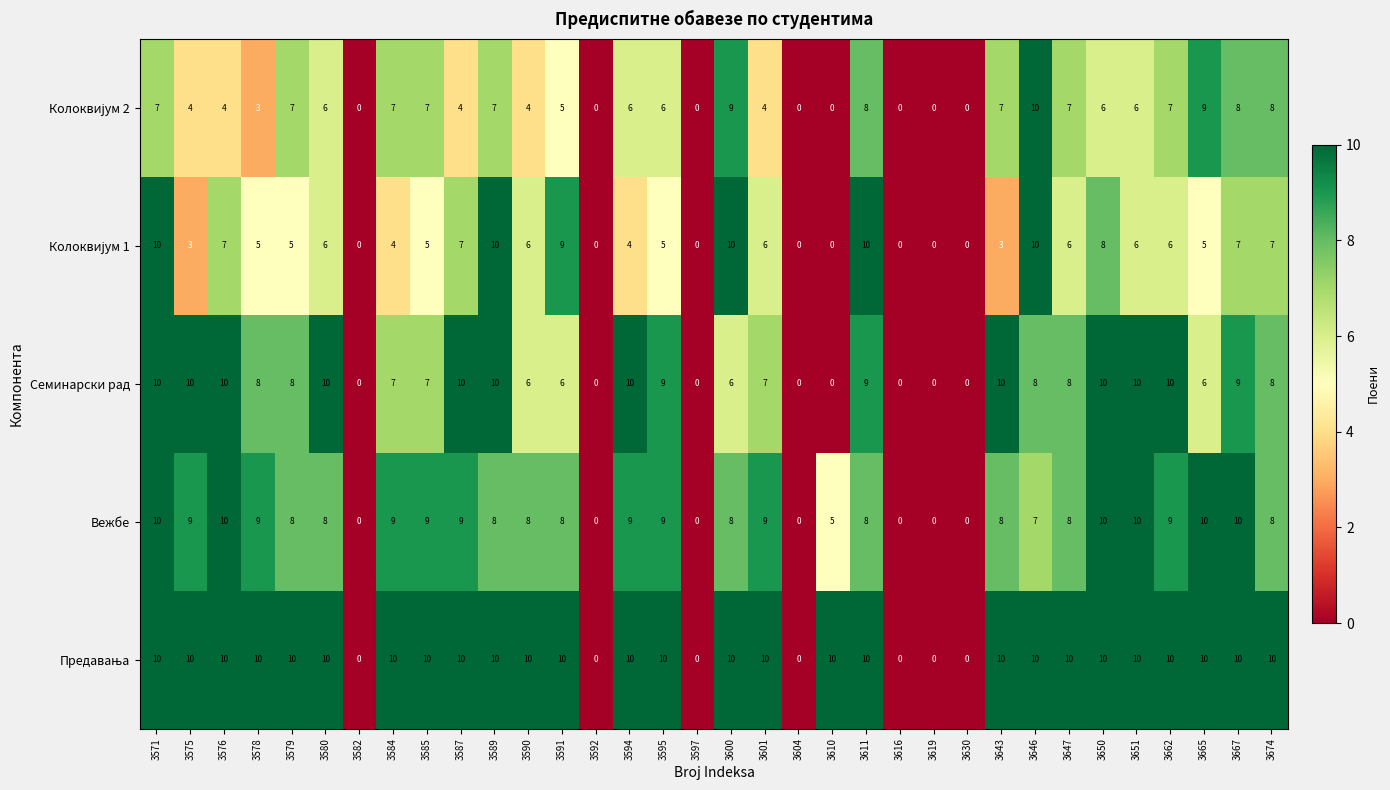

How many distinct data groups are displayed?

5